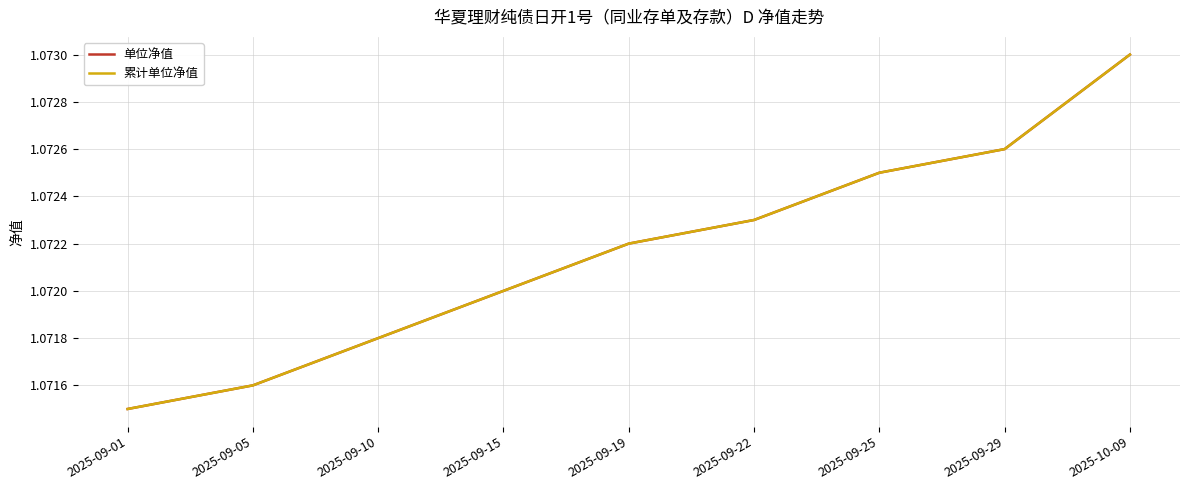

Is the value of 单位净值 at 2025-09-25 greater than the value of 累计单位净值 at 2025-10-09?

No